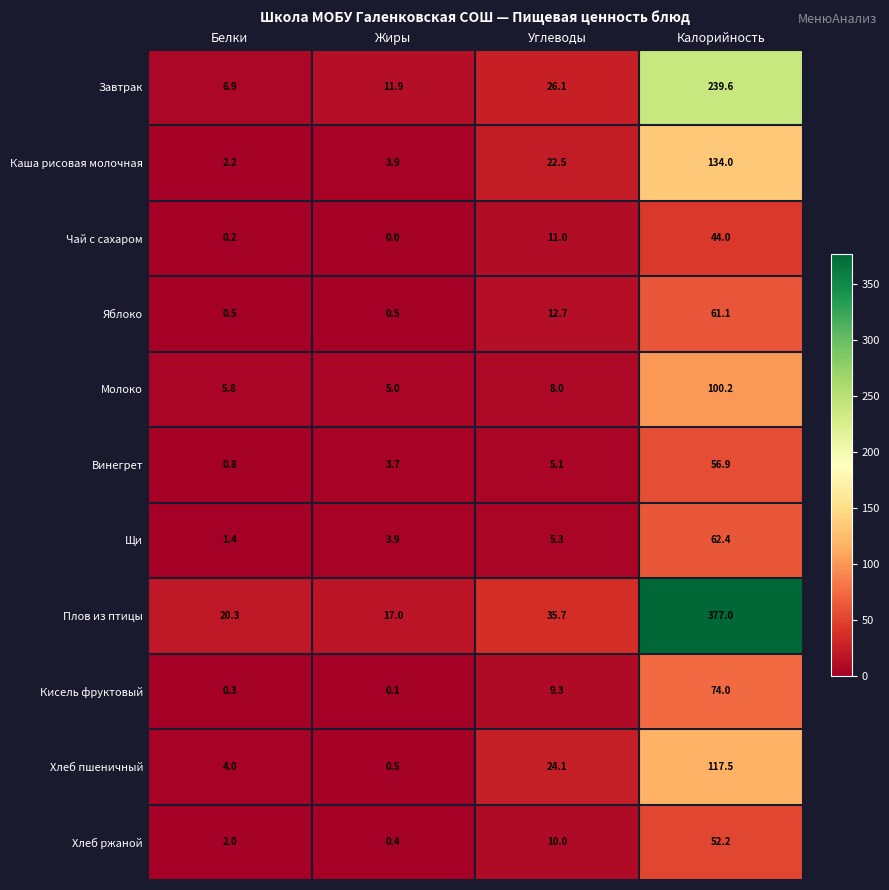

Rank the series by their maximum value, from lowest to highest.

Чай с сахаром, Хлеб ржаной, Винегрет, Яблоко, Щи, Кисель фруктовый, Молоко, Хлеб пшеничный, Каша рисовая молочная, Завтрак, Плов из птицы